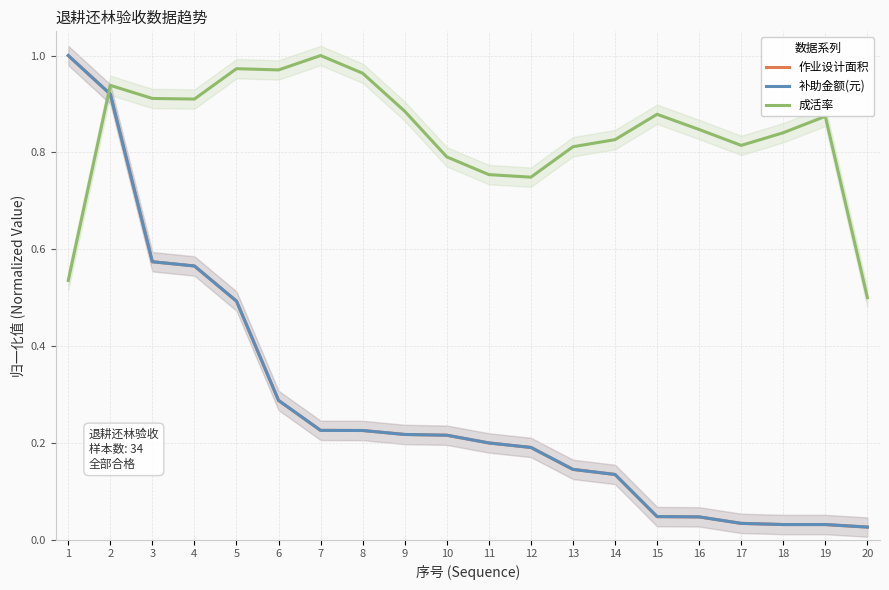

What is the total value across all series at 18?

0.9